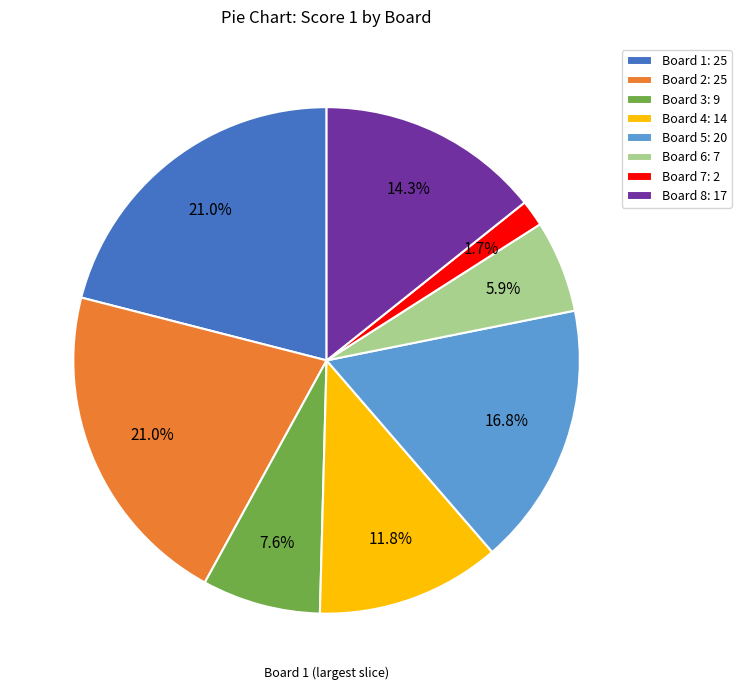

What percentage do Board 8: 17 and Board 1: 25 together represent?

35.3%